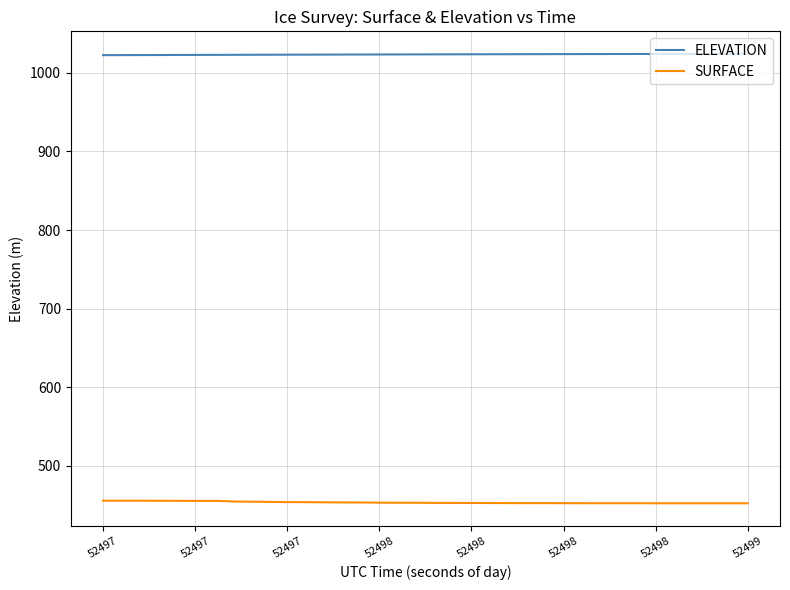

What is the minimum value for ELEVATION?

1022.3